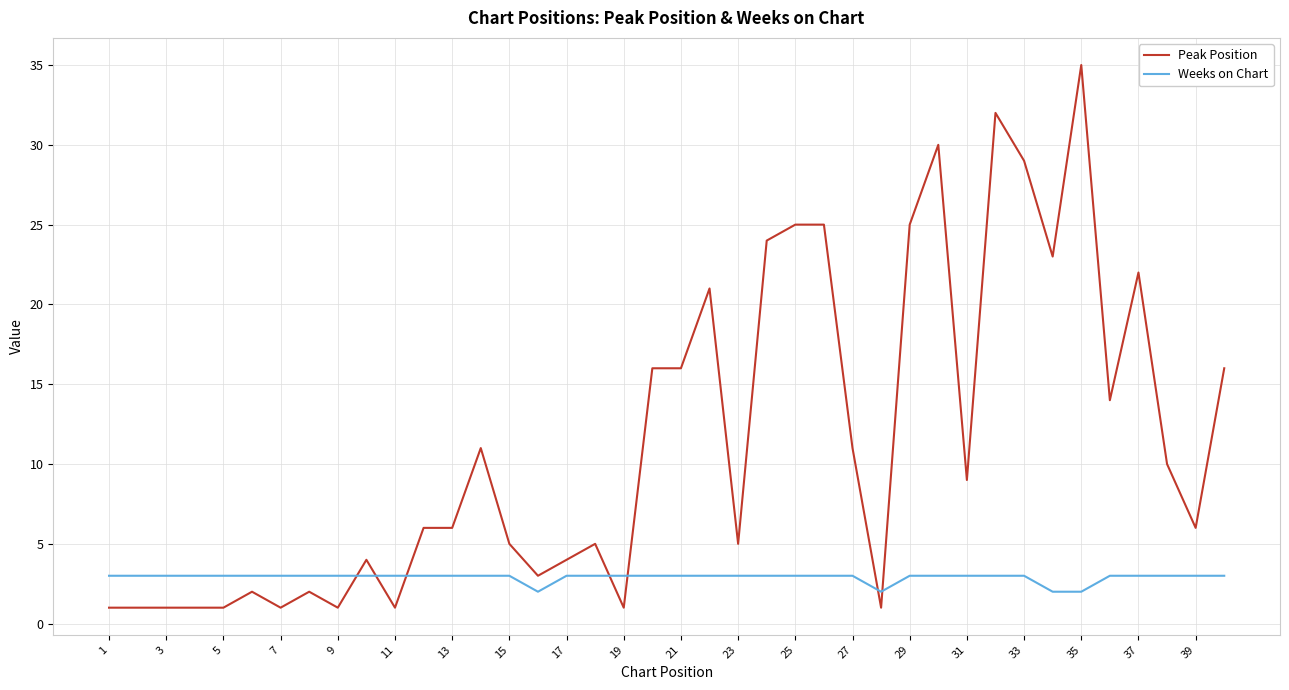

Which series has the largest total across all categories?

Peak Position